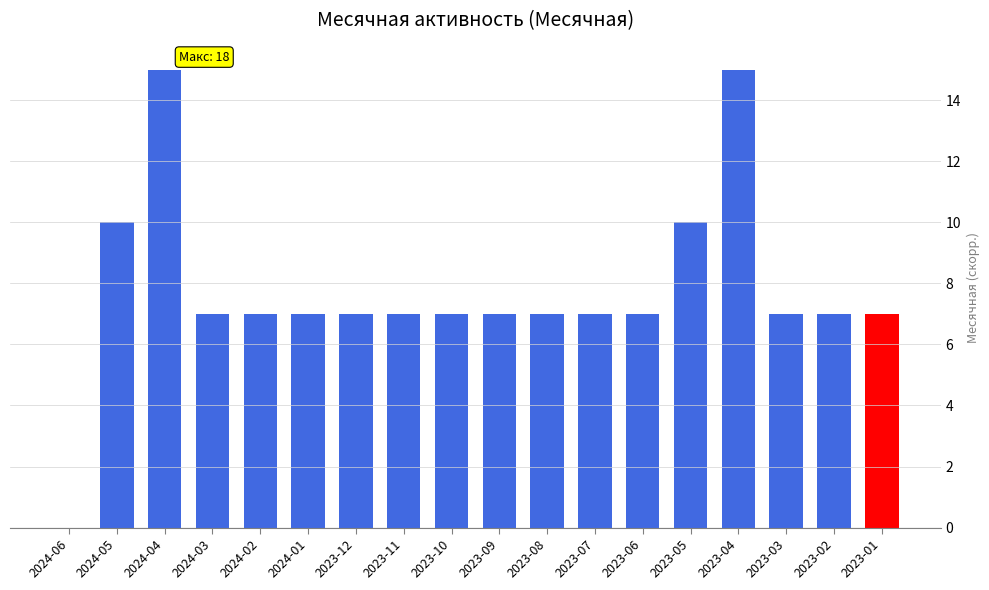

Reading left to right, transcribe all the data shown in this chart.

2024-06=0	2024-05=10	2024-04=15	2024-03=7	2024-02=7	2024-01=7	2023-12=7	2023-11=7	2023-10=7	2023-09=7	2023-08=7	2023-07=7	2023-06=7	2023-05=10	2023-04=15	2023-03=7	2023-02=7	2023-01=7